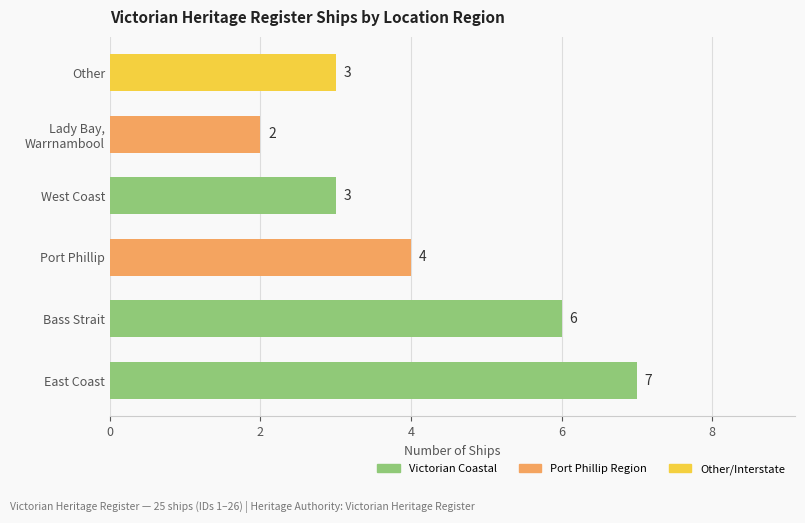

Is it true that the value at Bass Strait is 6?

True